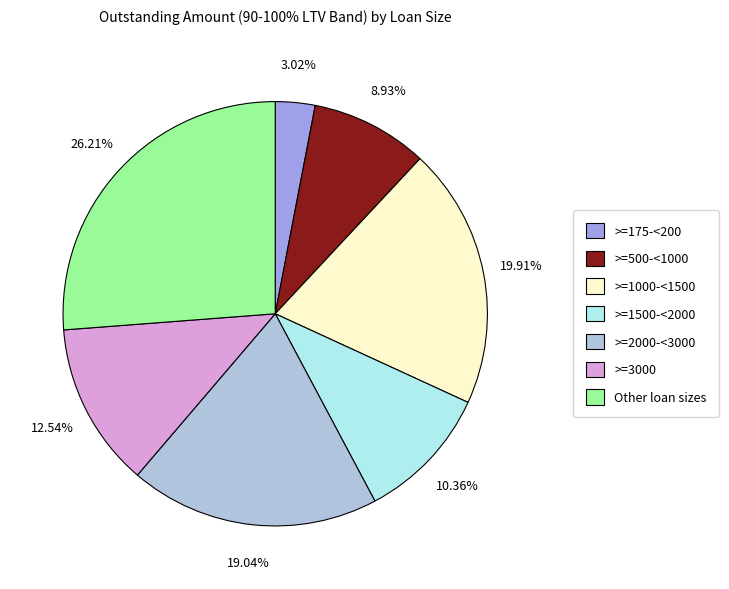

Does Other loan sizes represent more than half of the total?

No